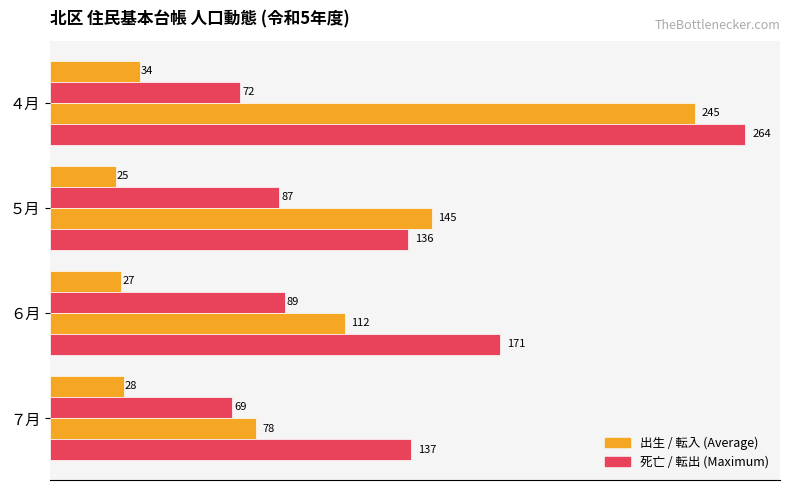

Count the number of data series in this chart.

4